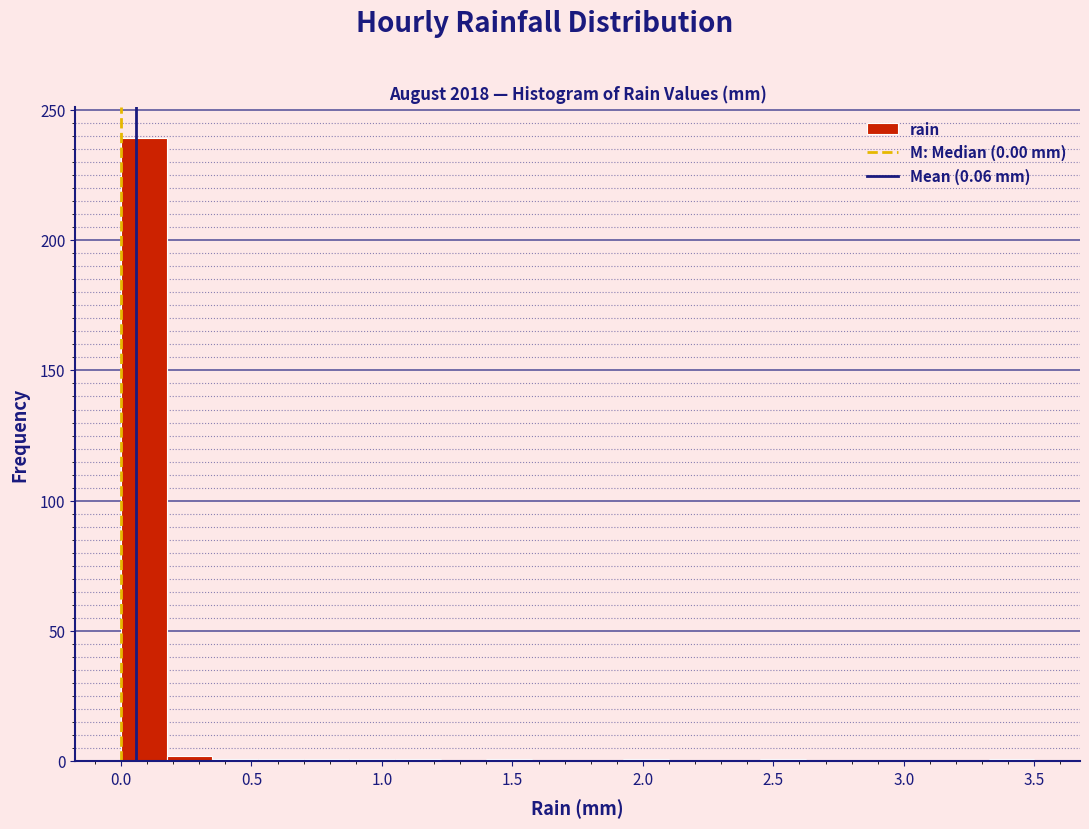

Around what value on the x-axis is the tallest bar? Give the approximate position of its centre, as read against the axis.

0.10